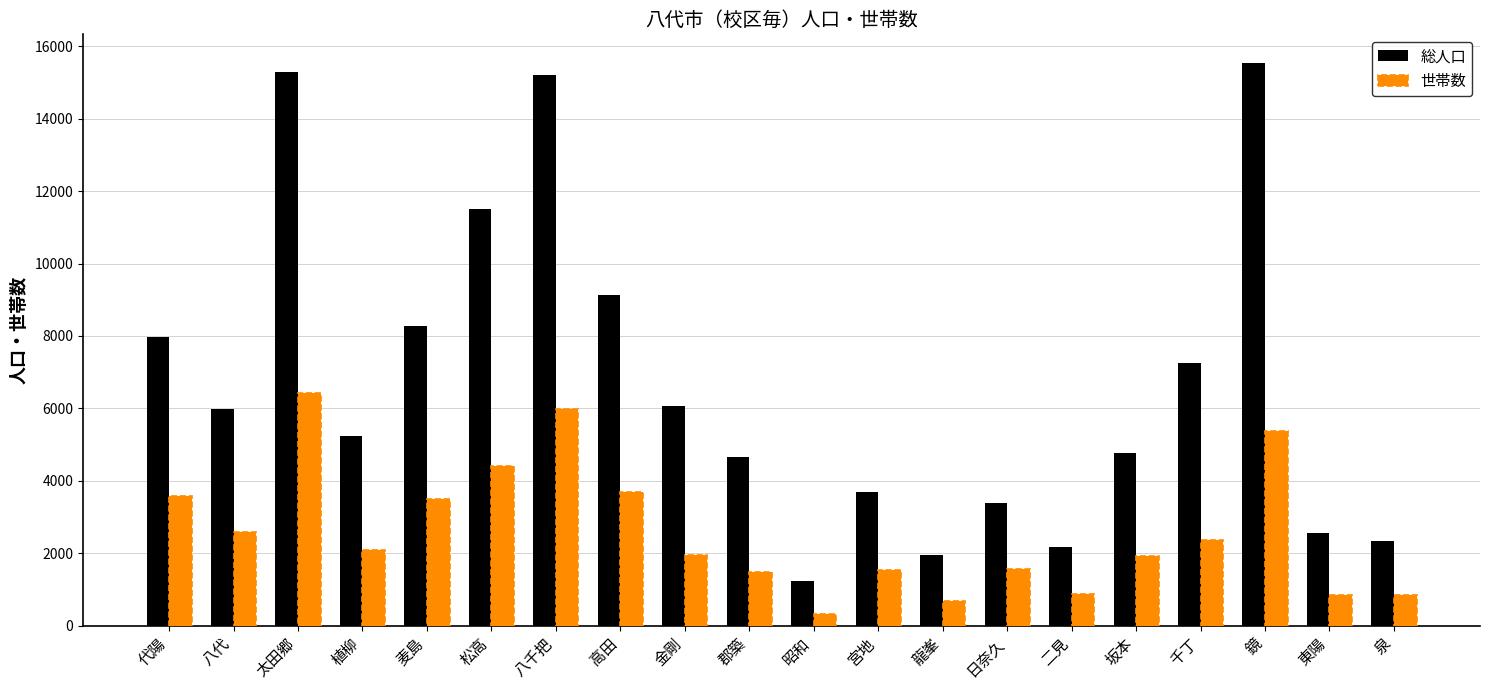

What is the difference between the maximum and minimum values in the 世帯数 series?

6100